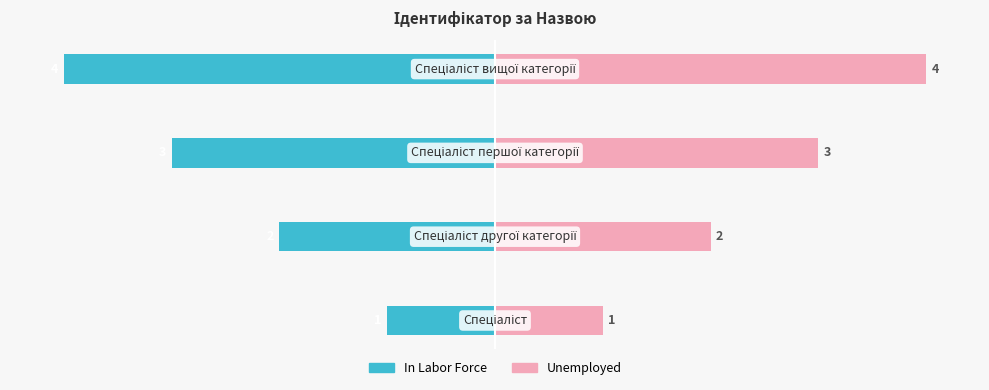

How many bars are there in each group?

2